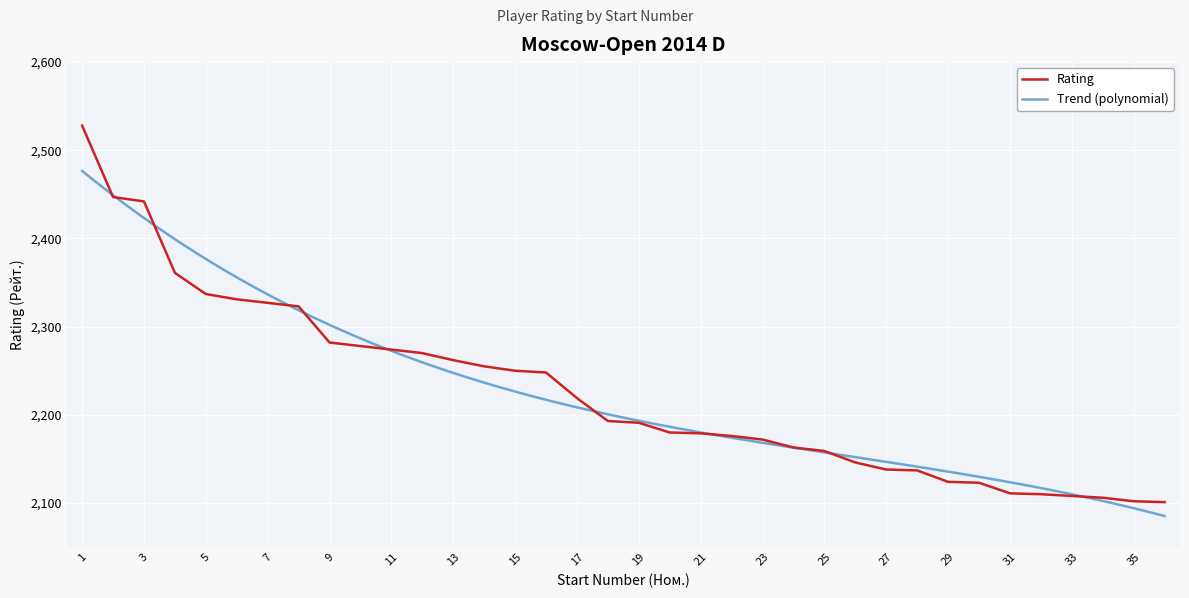

Which label corresponds to the largest value in the chart?

1